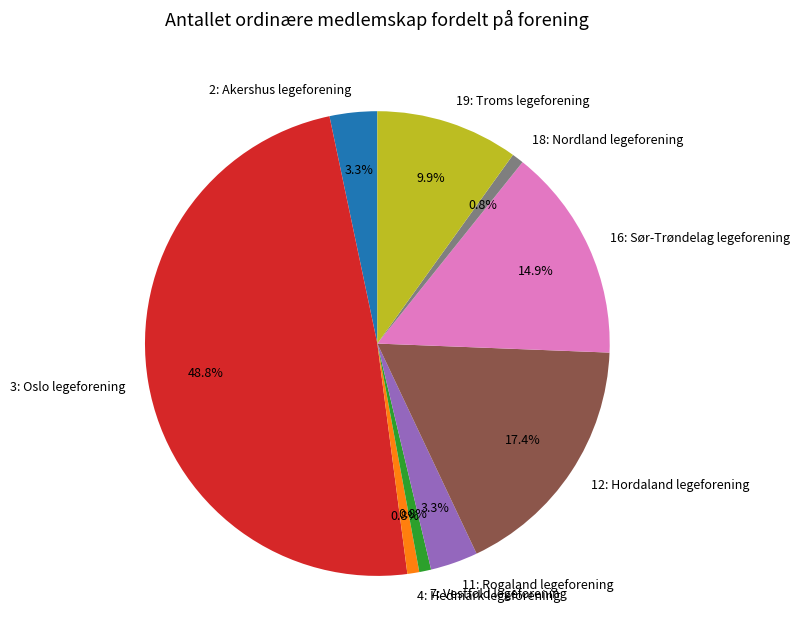

Is there a majority slice in this chart?

No